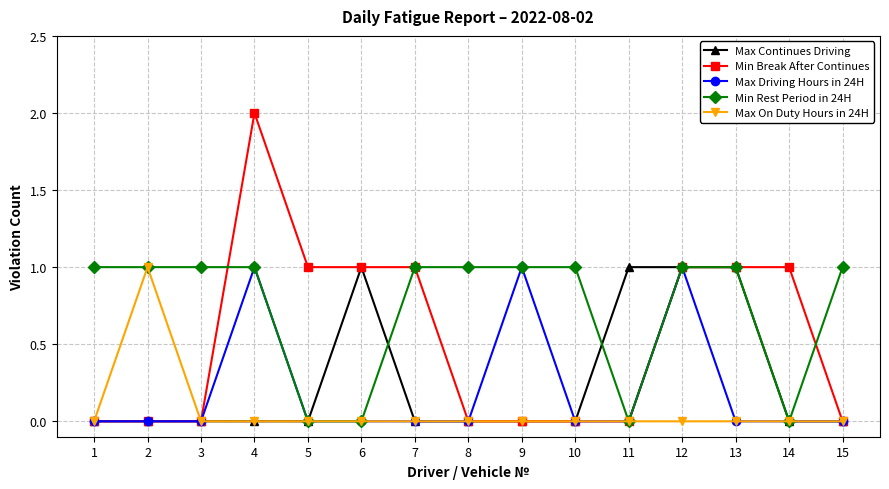

What is the sum of all Min Break After Continues values?

8